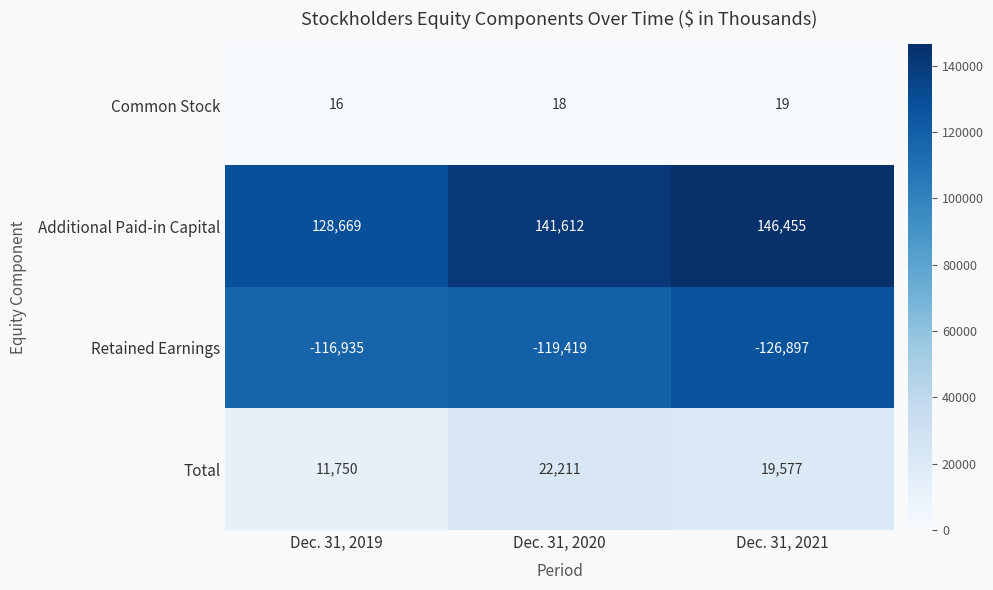

Count the number of categories in the chart.

3